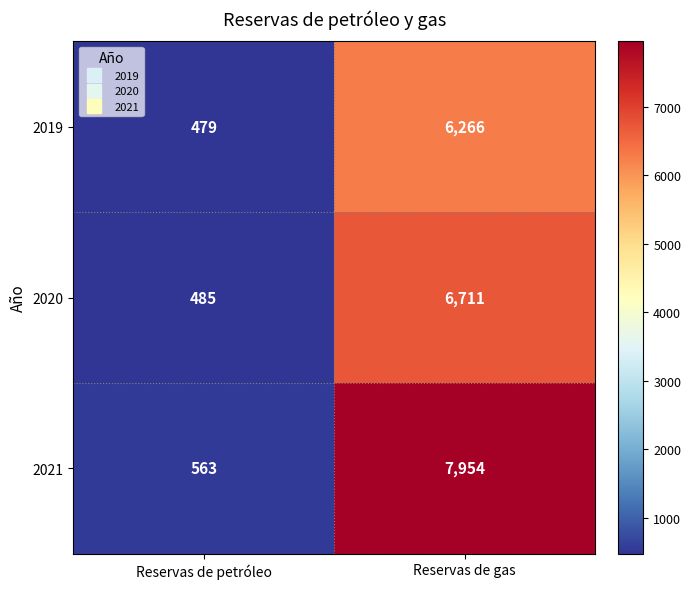

Reading left to right, list all the values displayed in this chart.

2019: 479	6266
2020: 485	6711
2021: 563	7954